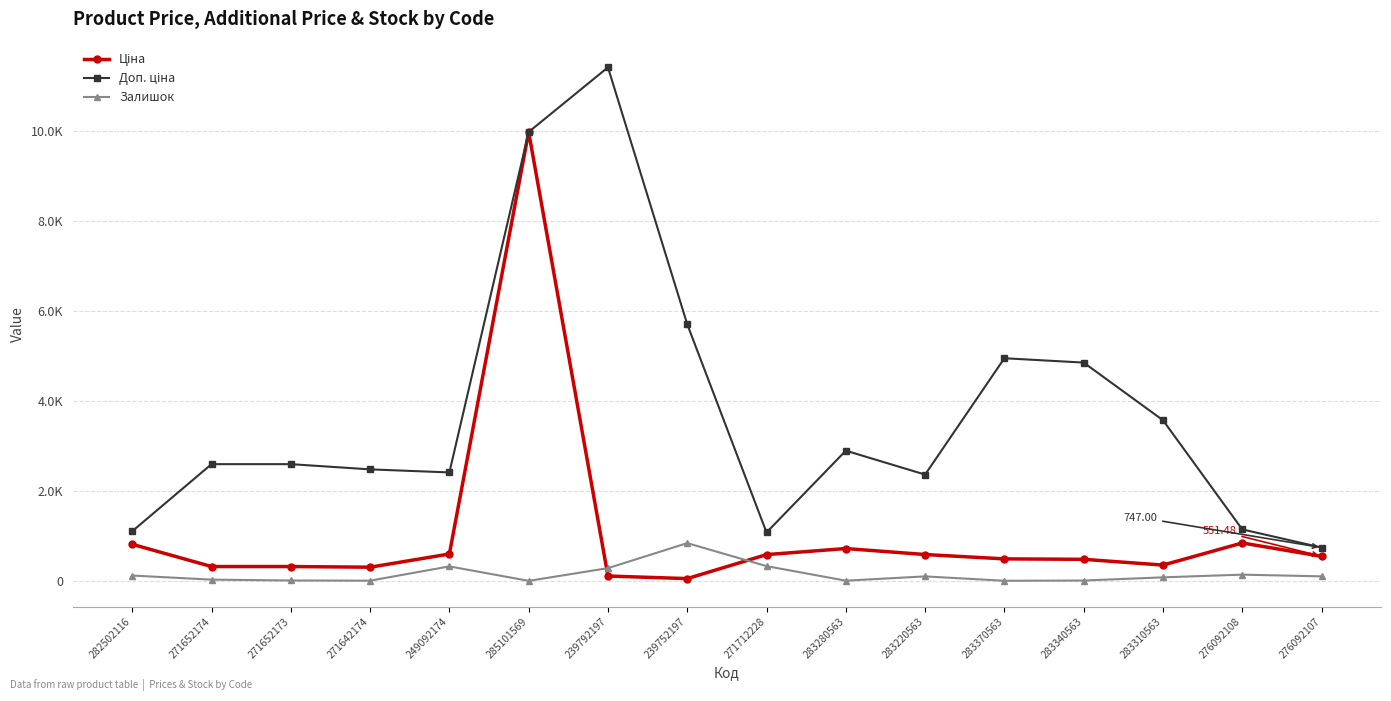

Rank the series by their average value, from highest to lowest.

Доп. ціна, Ціна, Залишок